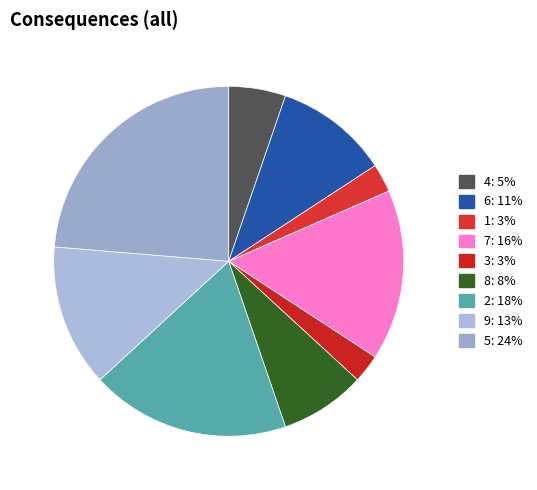

How many slices are in this pie chart?

9